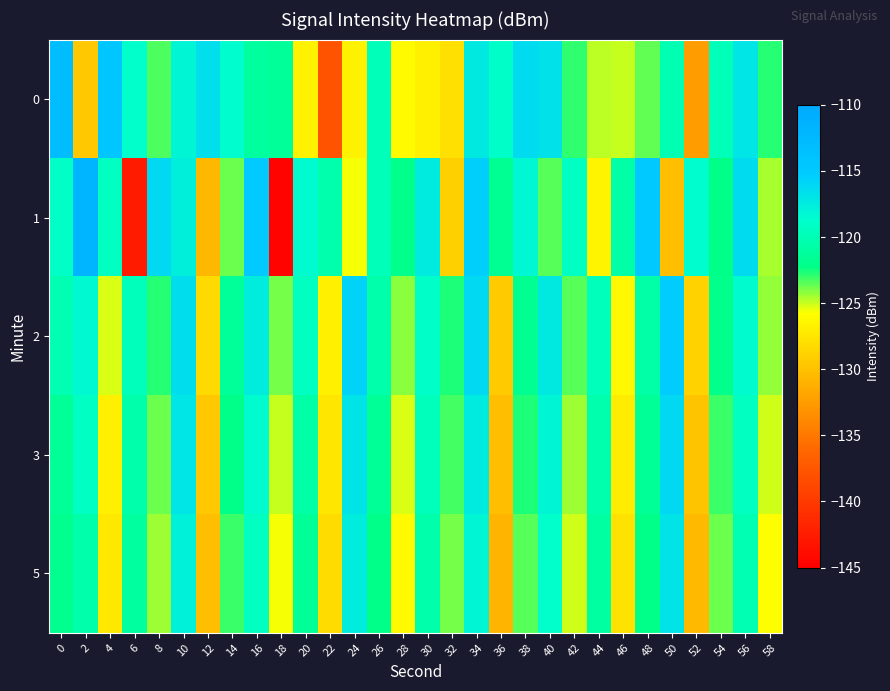

Reading right to left, transcribe all the data shown in this chart.

0: 58=-122.8	56=-117.0	54=-119.7	52=-132.5	50=-120.0	48=-123.6	46=-124.9	44=-124.9	42=-122.9	40=-116.8	38=-116.3	36=-119.0	34=-117.4	32=-127.8	30=-126.7	28=-126.1	26=-119.8	24=-126.6	22=-137.9	20=-126.6	18=-121.4	16=-121.1	14=-118.7	12=-116.6	10=-118.2	8=-123.3	6=-118.9	4=-114.5	2=-129.4	0=-113.1
1: 58=-124.5	56=-116.4	54=-122.3	52=-118.7	50=-130.1	48=-114.9	46=-120.8	44=-126.5	42=-119.2	40=-123.4	38=-118.3	36=-121.7	34=-115.6	32=-128.9	30=-117.4	28=-122.1	26=-119.8	24=-125.6	22=-120.3	20=-118.5	18=-144.7	16=-115.2	14=-123.8	12=-130.6	10=-117.8	8=-116.2	6=-142.7	4=-119.4	2=-111.8	0=-119.0
2: 58=-124.3	56=-118.5	54=-122.1	52=-128.8	50=-115.4	48=-120.7	46=-126.2	44=-119.6	42=-123.5	40=-117.3	38=-121.8	36=-129.4	34=-116.2	32=-122.6	30=-118.9	28=-124.1	26=-120.5	24=-115.8	22=-126.7	20=-119.3	18=-123.9	16=-117.6	14=-121.4	12=-128.2	10=-116.5	8=-122.8	6=-119.7	4=-125.3	2=-118.4	0=-120.1
3: 58=-125.1	56=-119.4	54=-123.0	52=-129.7	50=-116.2	48=-121.5	46=-127.0	44=-120.3	42=-124.4	40=-118.1	38=-122.7	36=-130.1	34=-117.5	32=-123.2	30=-119.7	28=-125.3	26=-121.6	24=-116.9	22=-127.4	20=-120.8	18=-125.0	16=-118.6	14=-122.3	12=-129.5	10=-117.1	8=-123.7	6=-120.4	4=-126.8	2=-119.2	0=-121.5
5: 58=-125.8	56=-120.1	54=-123.7	52=-130.4	50=-116.9	48=-122.2	46=-127.7	44=-121.0	42=-125.1	40=-118.8	38=-123.4	36=-130.8	34=-118.2	32=-123.9	30=-120.4	28=-126.0	26=-122.3	24=-117.6	22=-128.1	20=-121.5	18=-125.7	16=-119.3	14=-123.0	12=-130.2	10=-117.8	8=-124.4	6=-121.1	4=-127.3	2=-120.5	0=-122.0